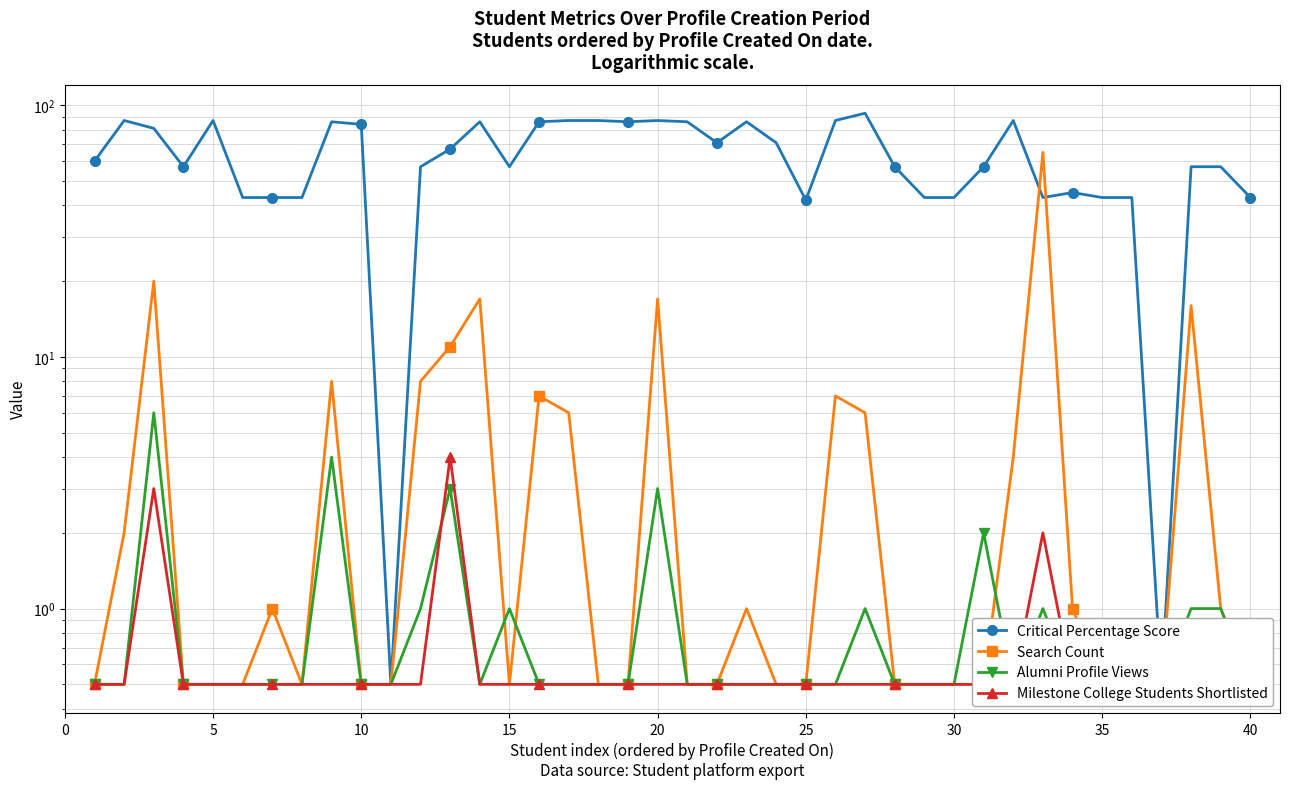

What is the sum of all Critical Percentage Score values?

2526.0